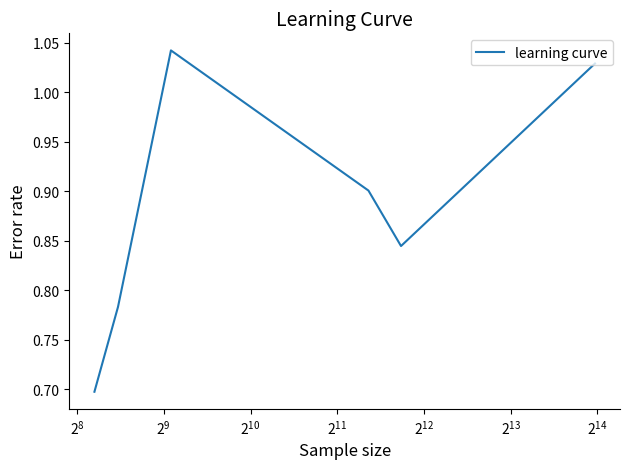

True or false: there are more than 1 points higher than both neighbors.

False